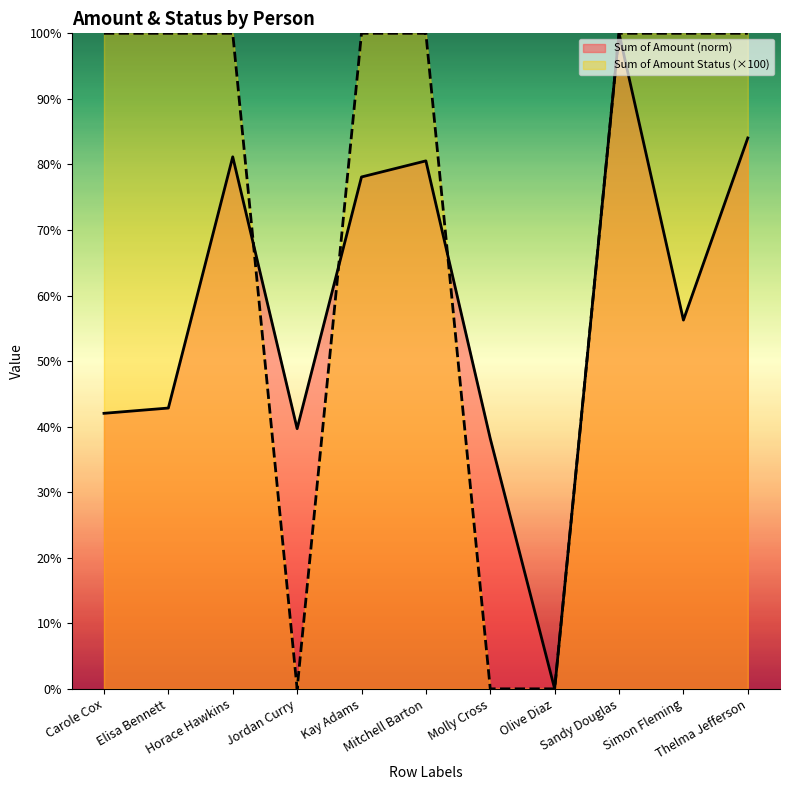

After their last crossing, which series has the higher values: Sum of Amount Status (×100) or Sum of Amount (norm)?

Sum of Amount (norm)